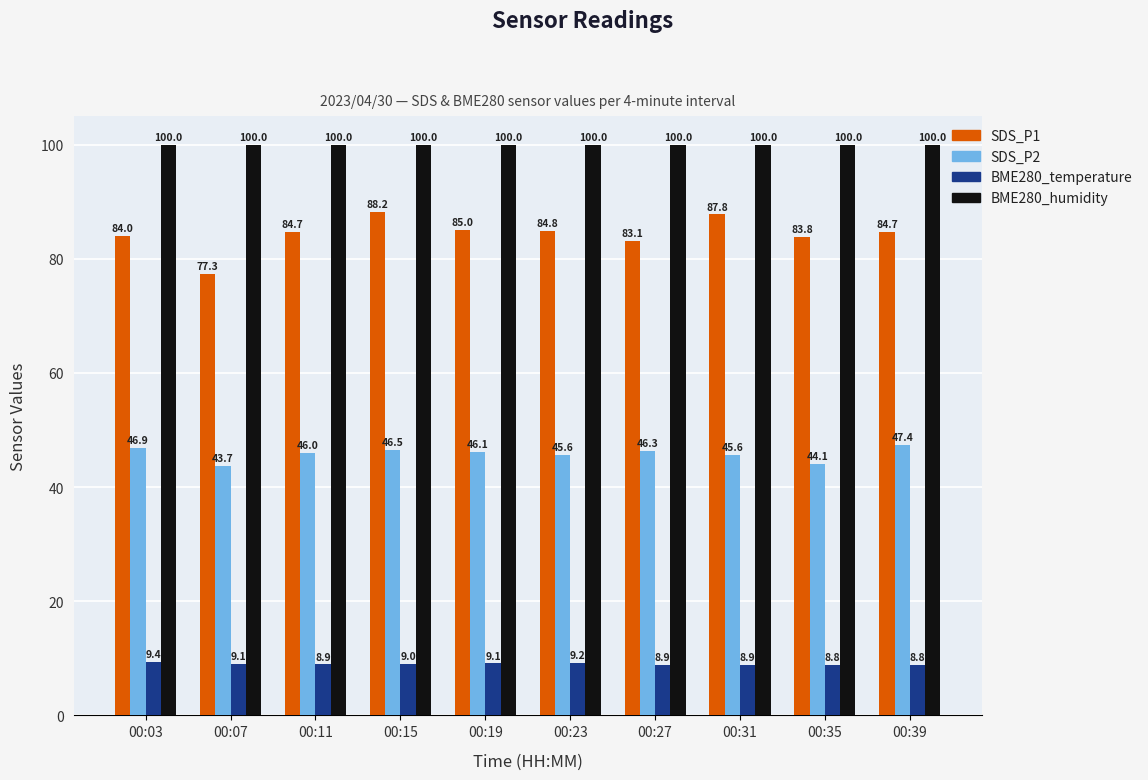

Which category has the highest value in the SDS_P1 series?

00:15